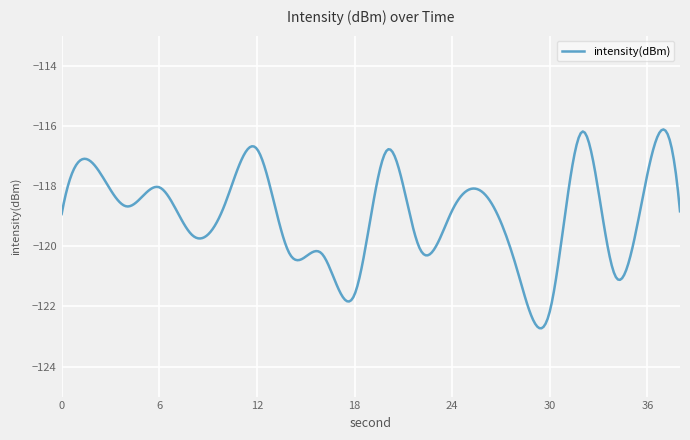

How many distinct data groups are displayed?

1